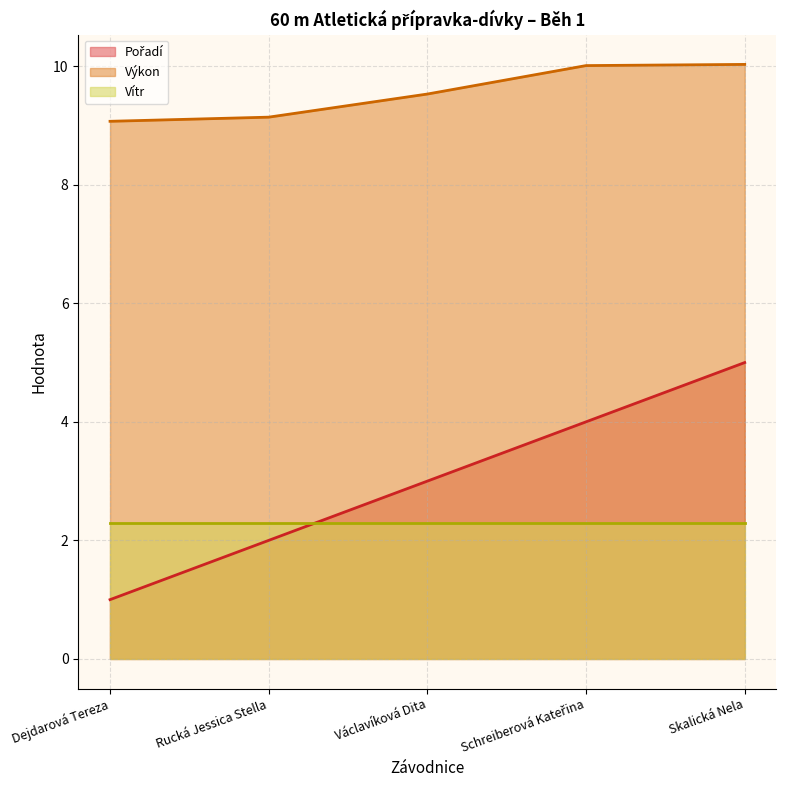

True or false: Pořadí has a value of 3.3 at Rucká Jessica Stella.

False